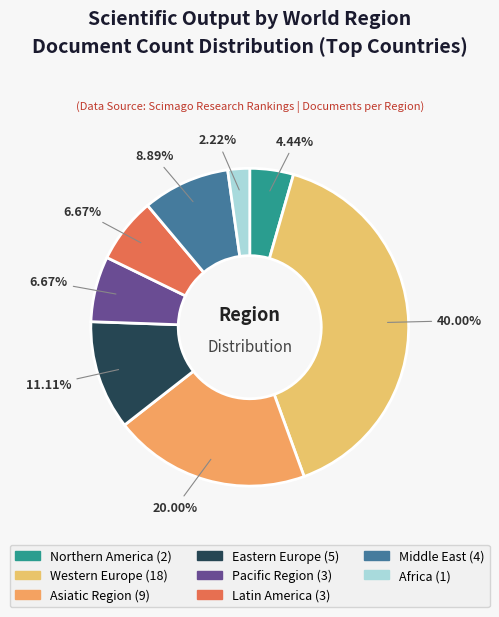

Between Africa and Asiatic Region, which is larger?

Asiatic Region